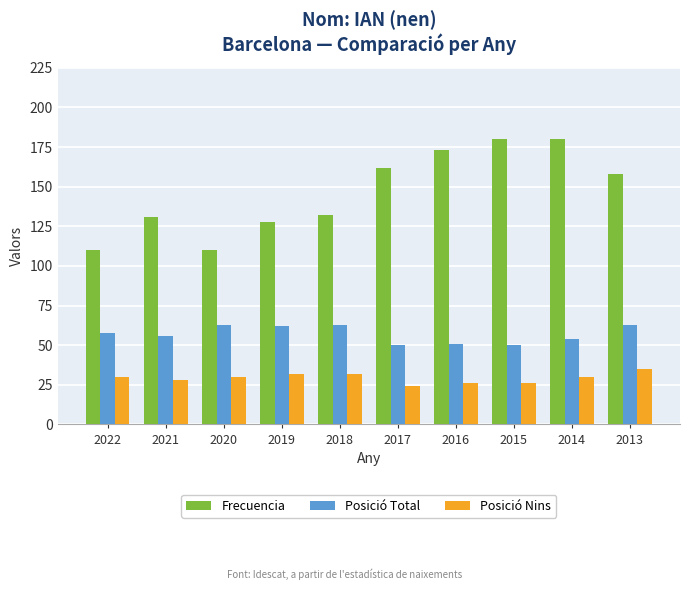

Rank the series at 2015 from highest to lowest value.

Frecuencia, Posició Total, Posició Nins